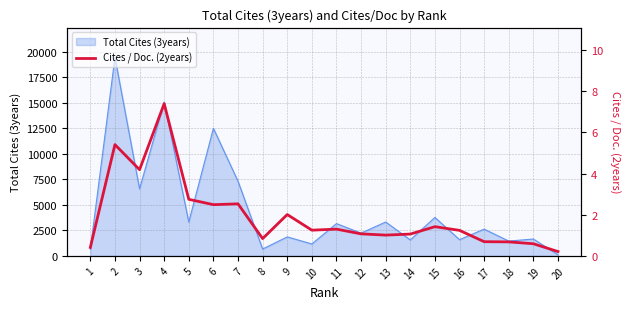

Reading left to right, what are all the values shown in this chart?

1=0.4	2=5.4	3=4.2	4=7.4	5=2.8	6=2.5	7=2.5	8=0.8	9=2.0	10=1.2	11=1.3	12=1.1	13=1.0	14=1.1	15=1.4	16=1.2	17=0.7	18=0.7	19=0.6	20=0.2